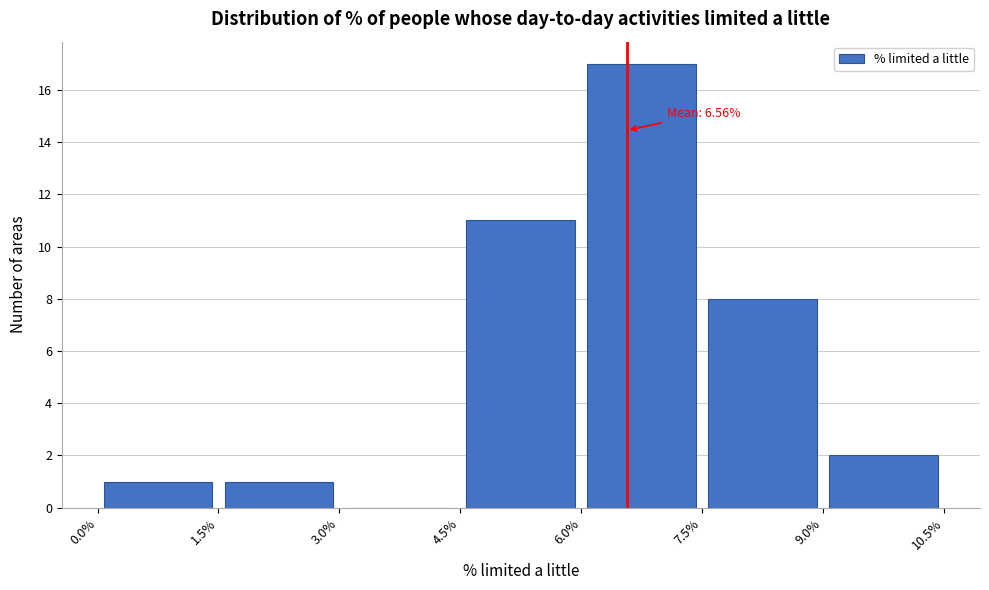

Over which range of the x-axis is the bar tallest?

6.0% to 7.5%